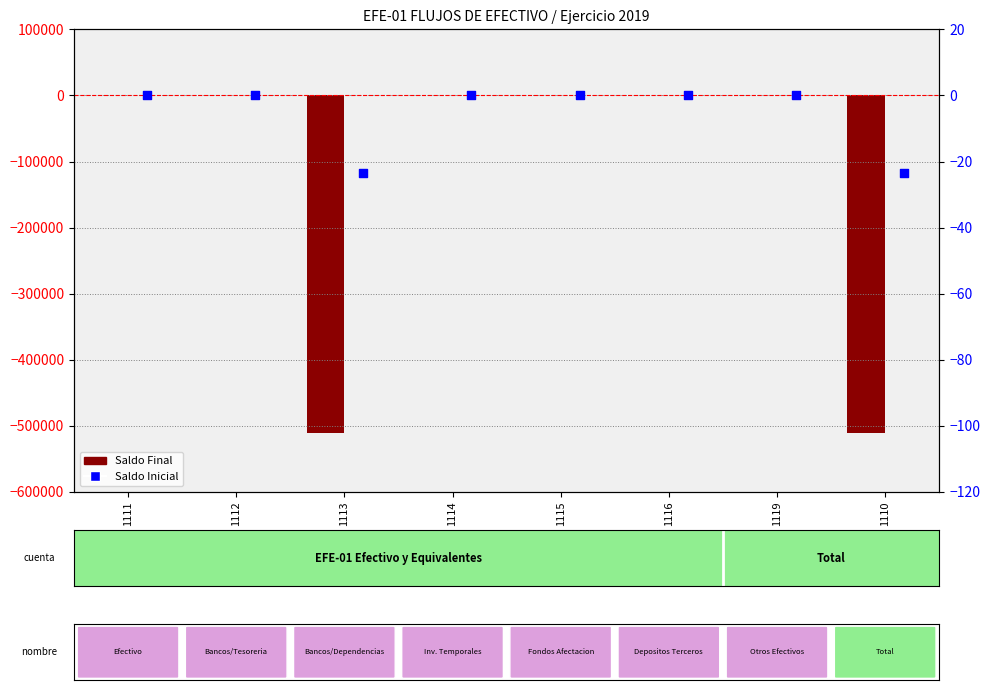

At how many categories does at least one series exceed -89865?

6